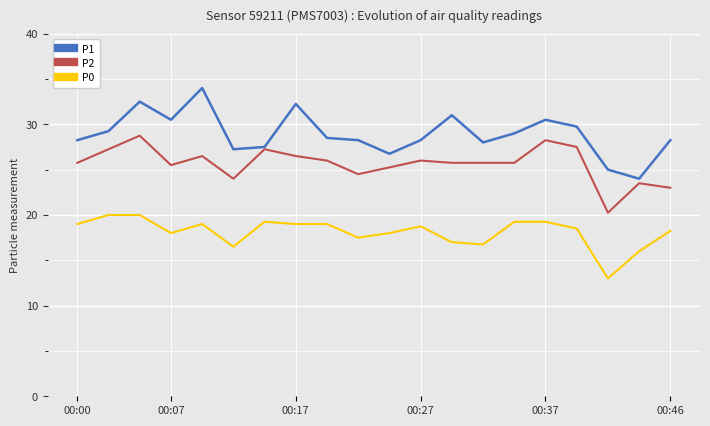

List the series in order of their peak value, highest first.

P1, P2, P0